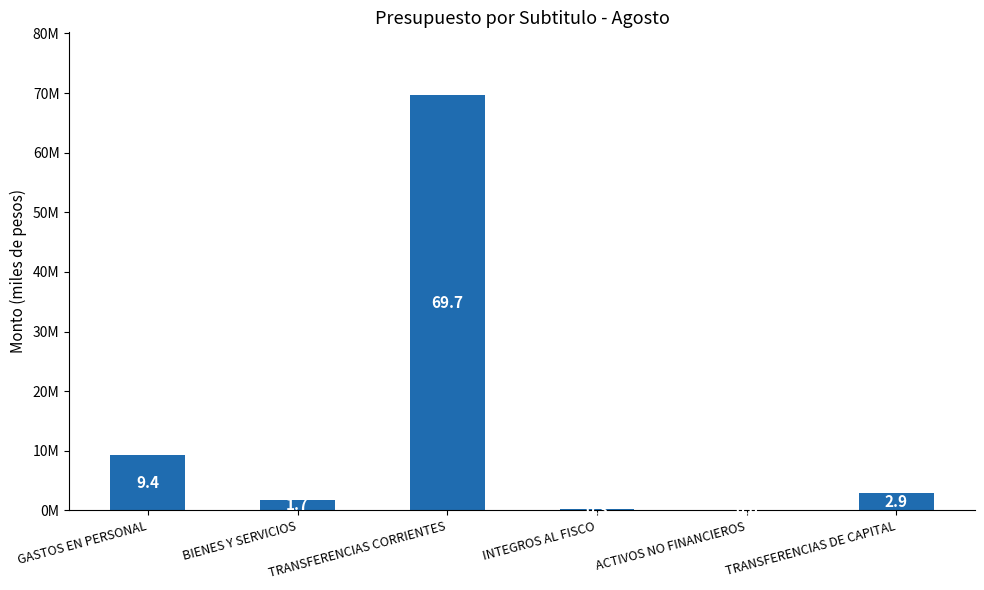

What is the sum of all values?

84041393